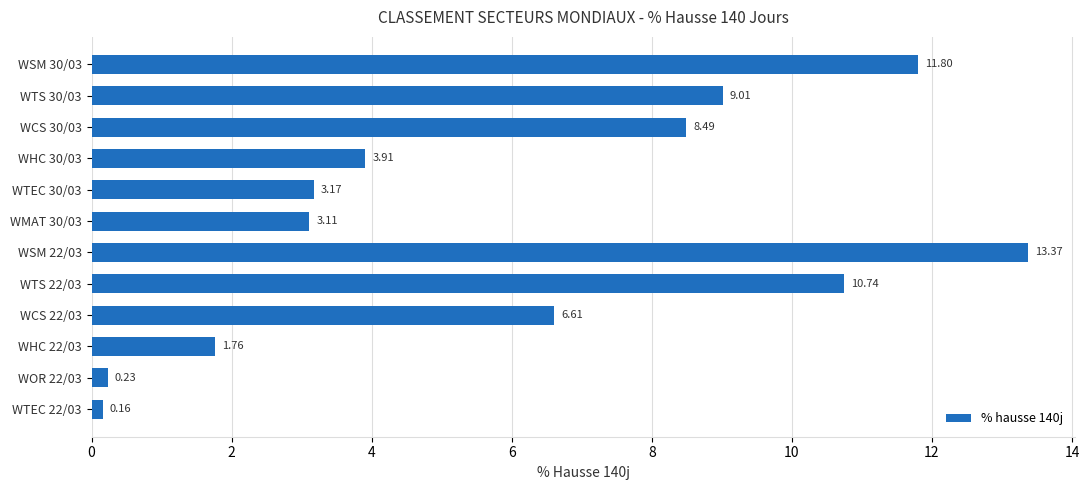

Where is the data nearest to the value 6?

WCS 22/03